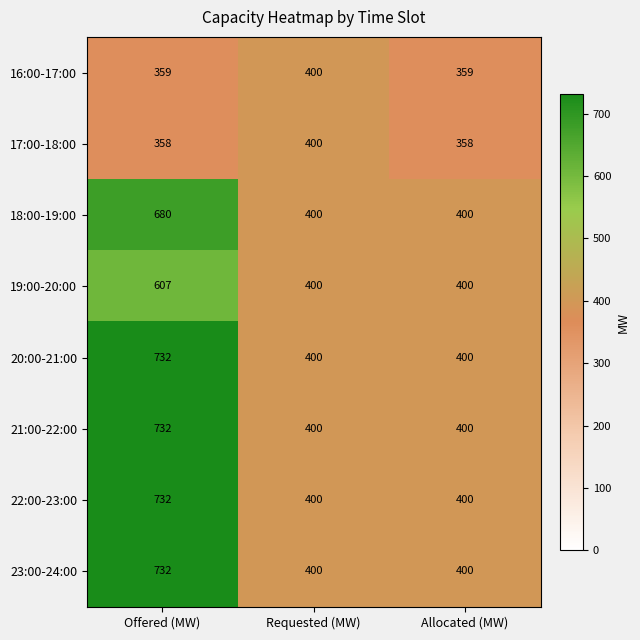

What is the spread (max minus min) of values at Allocated (MW)?

42